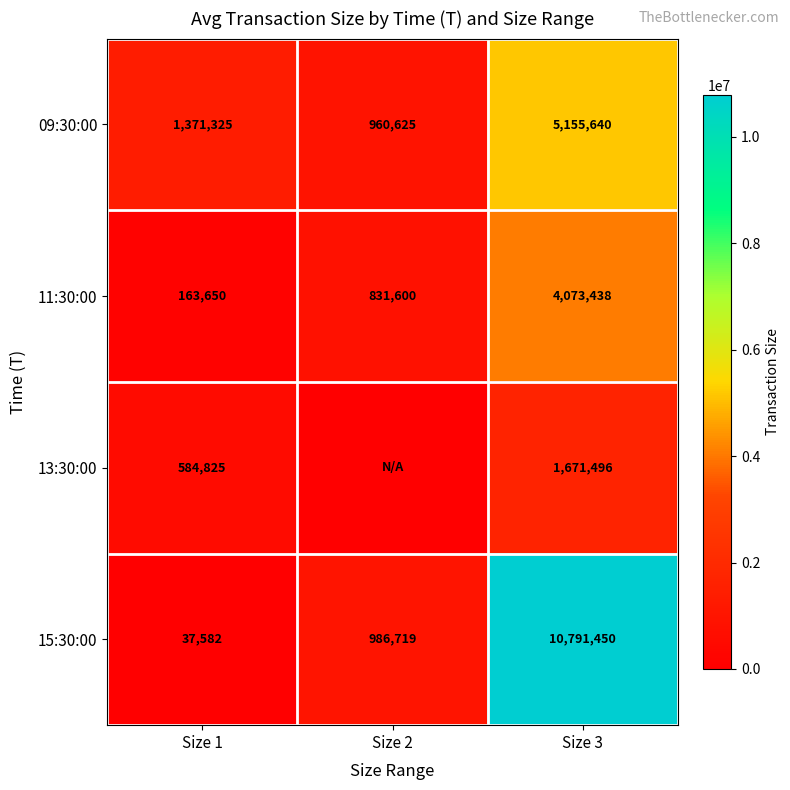

What value does the 11:30:00 series have at Size 1?

163650